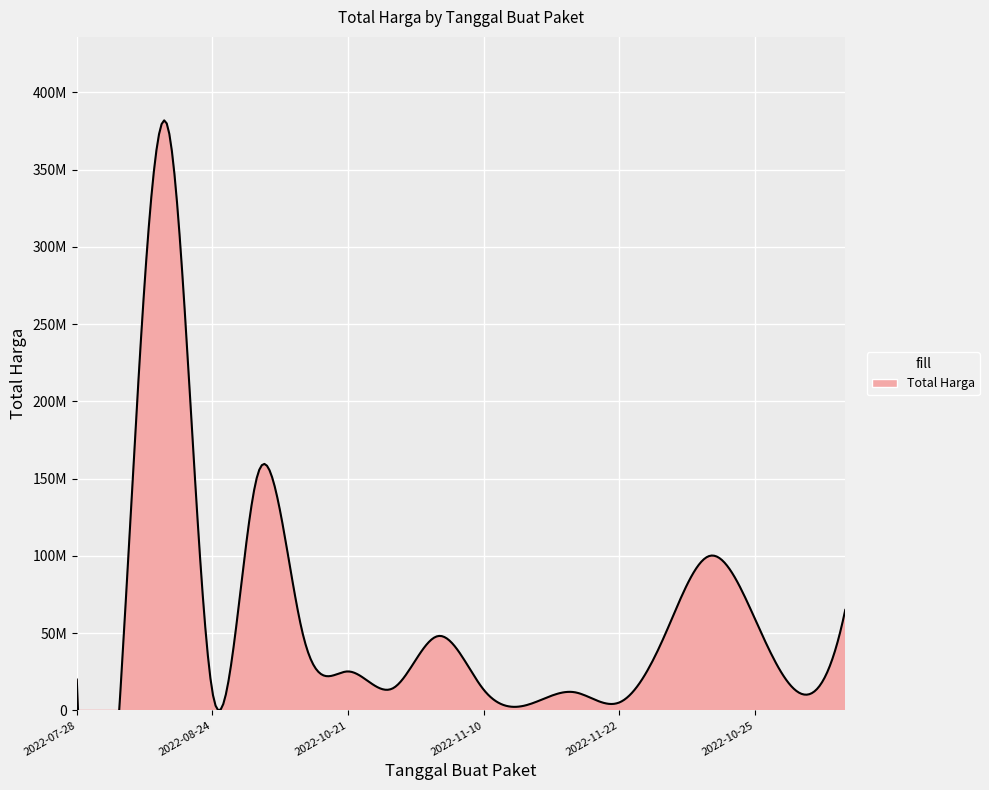

Which category has the lowest value across all series?

2022-11-16